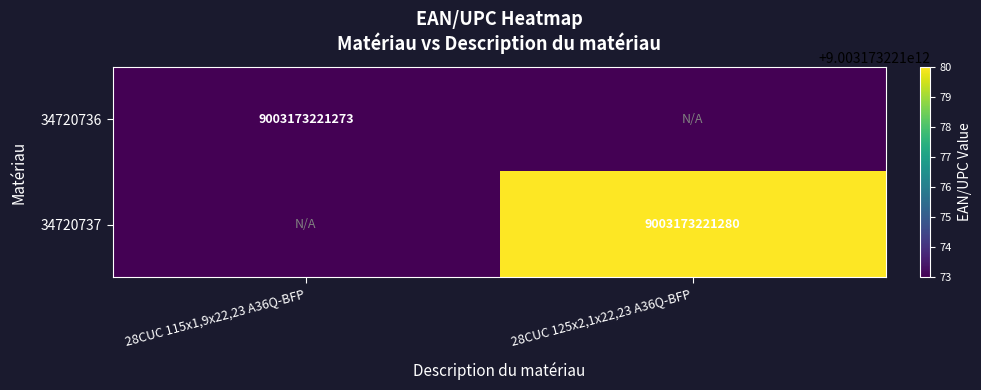

The value of 34720737 at 28CUC 125x2,1x22,23 A36Q-BFP is 9003173221280. True or false?

True